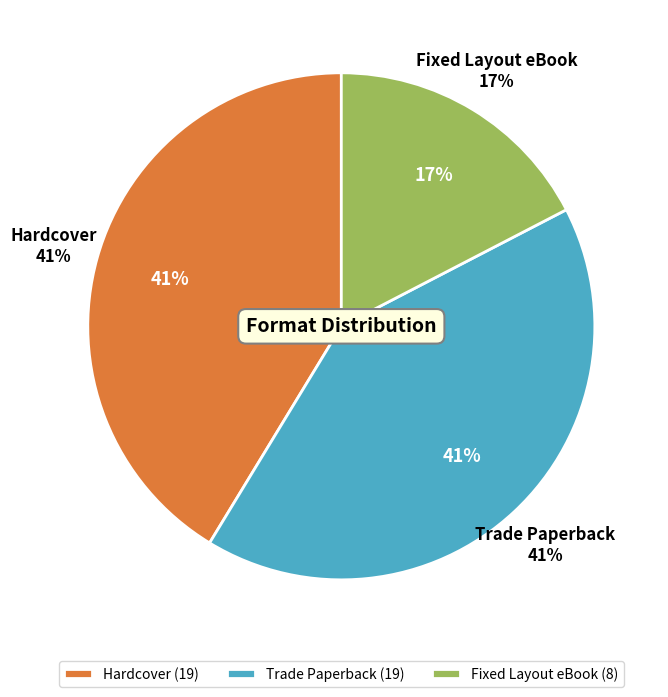

To the nearest percent, what is the difference between the largest and smallest slice percentages?

24%